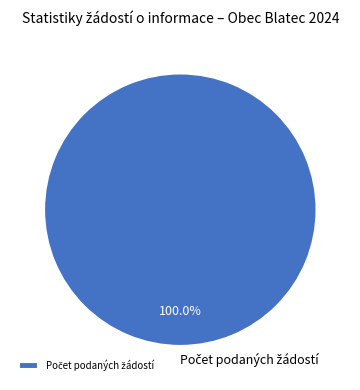

Is there any slice that represents more than half of the pie?

Yes